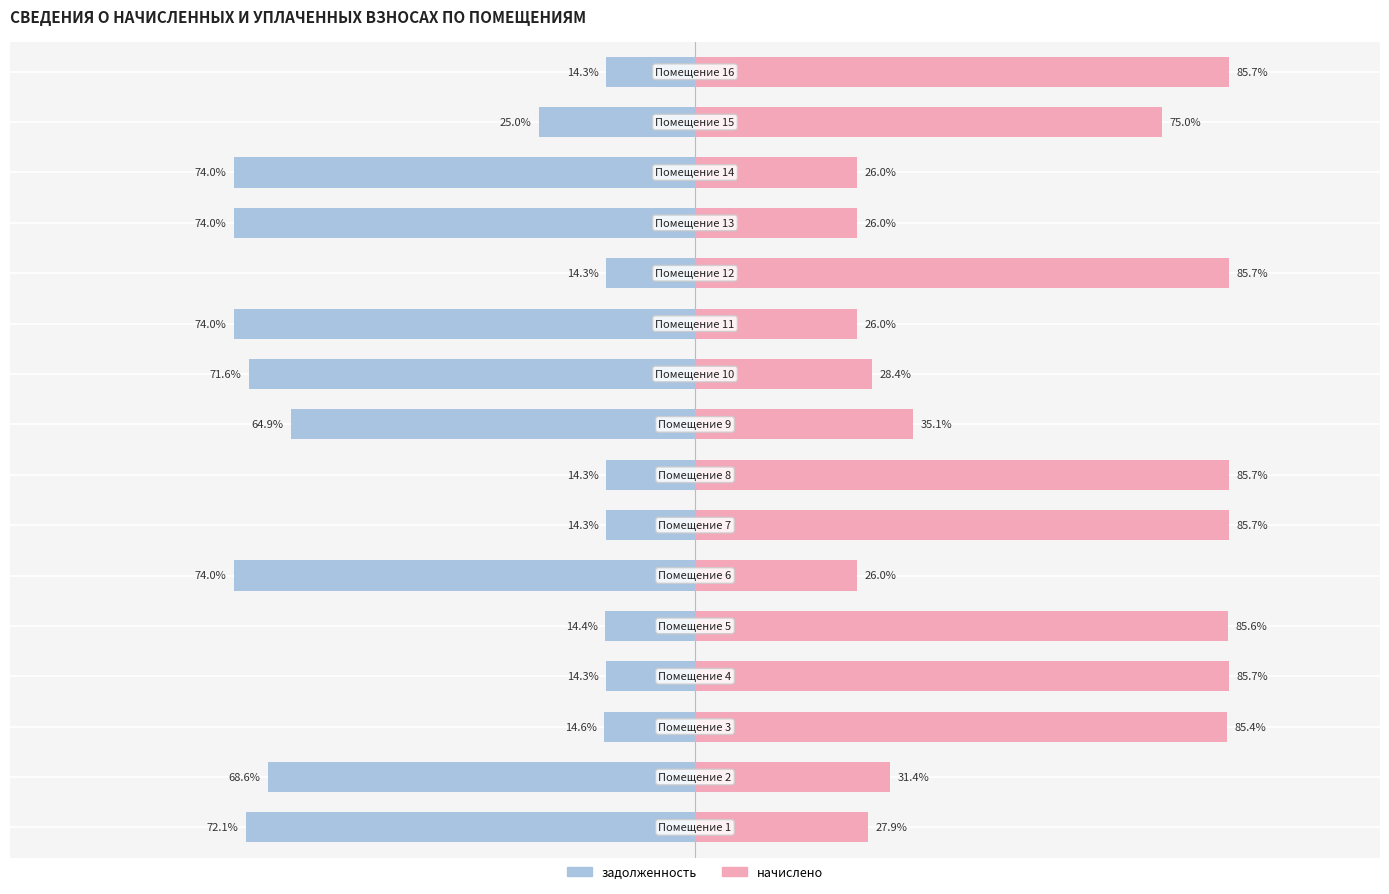

Count the number of data series in this chart.

2